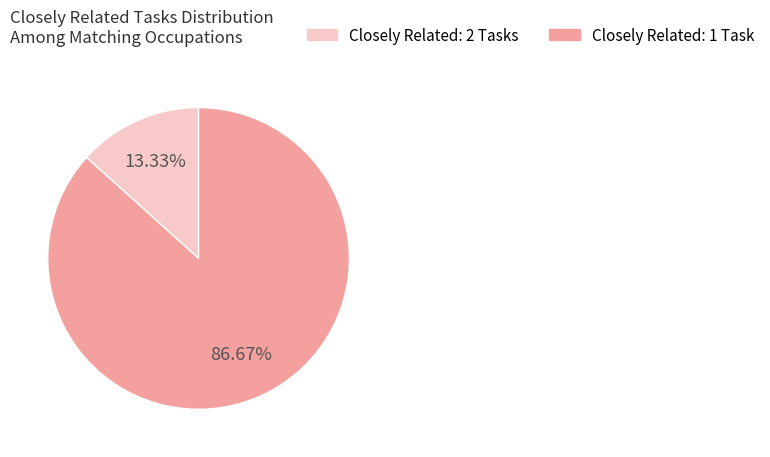

Count the number of slices in the pie.

2